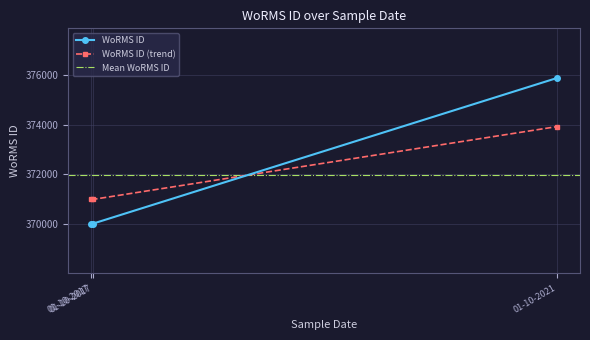

What is the approximate value at 01-10-2021?

375874